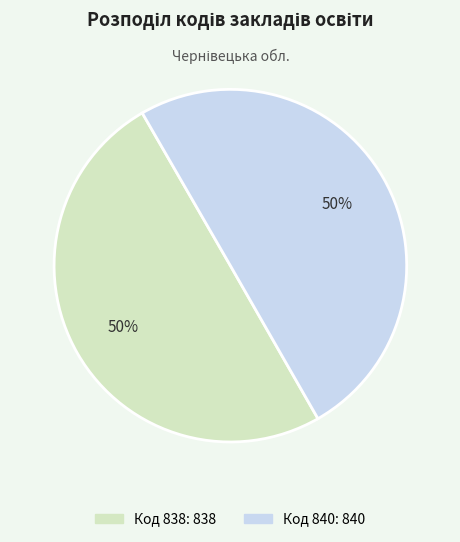

To the nearest percent, what is the average slice percentage?

50%